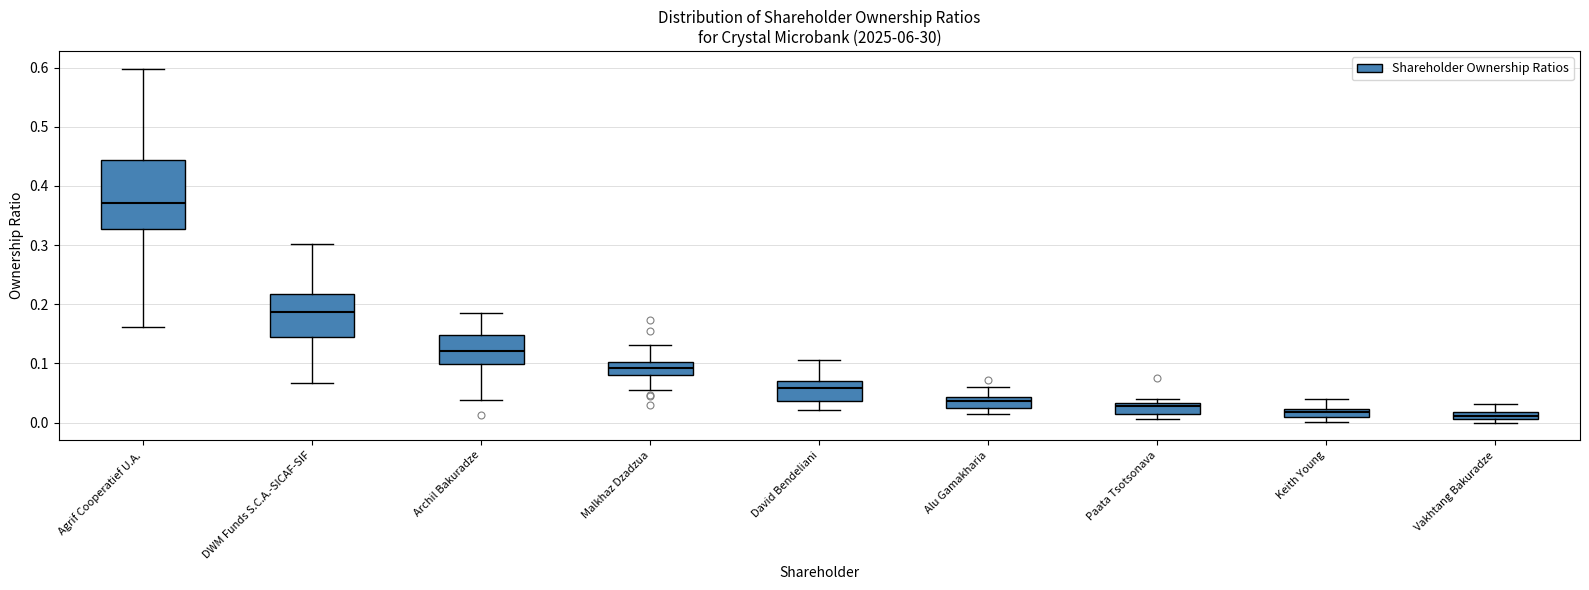

Which box is the tallest, from its lower edge to its upper edge?

Agrif Cooperatief U.A.